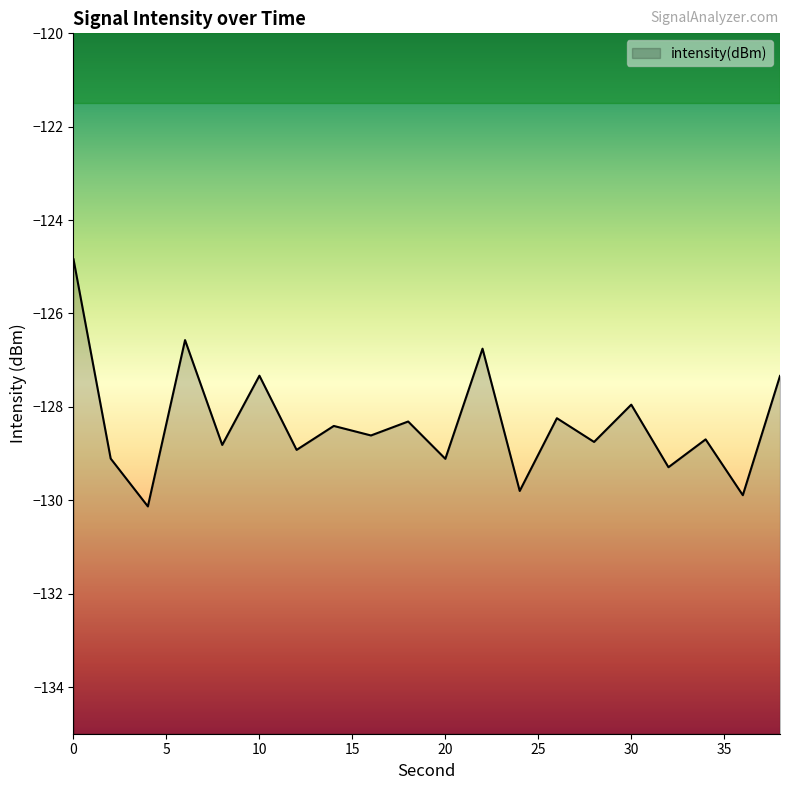

What is the average value?

-128.3